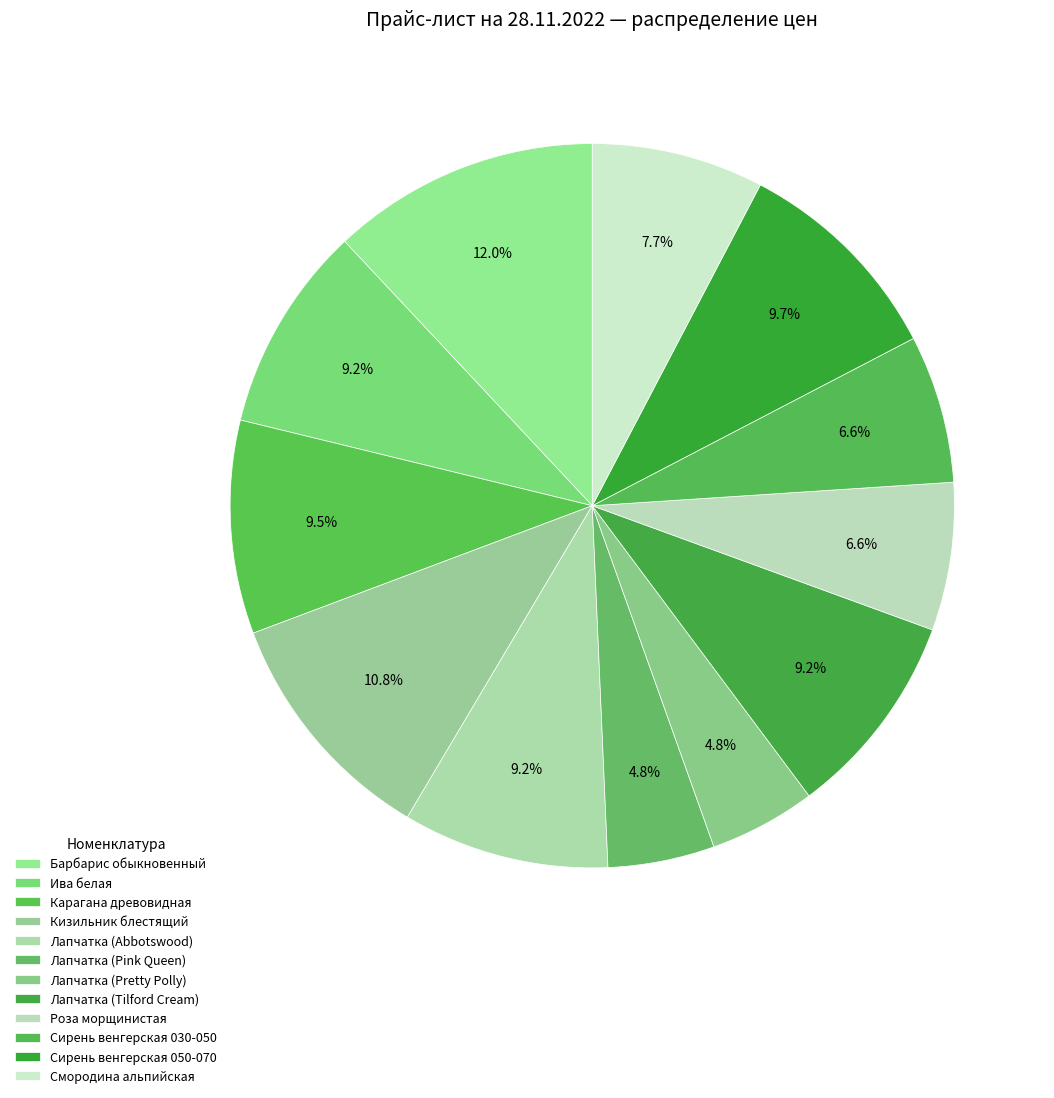

Count the number of slices in the pie.

12